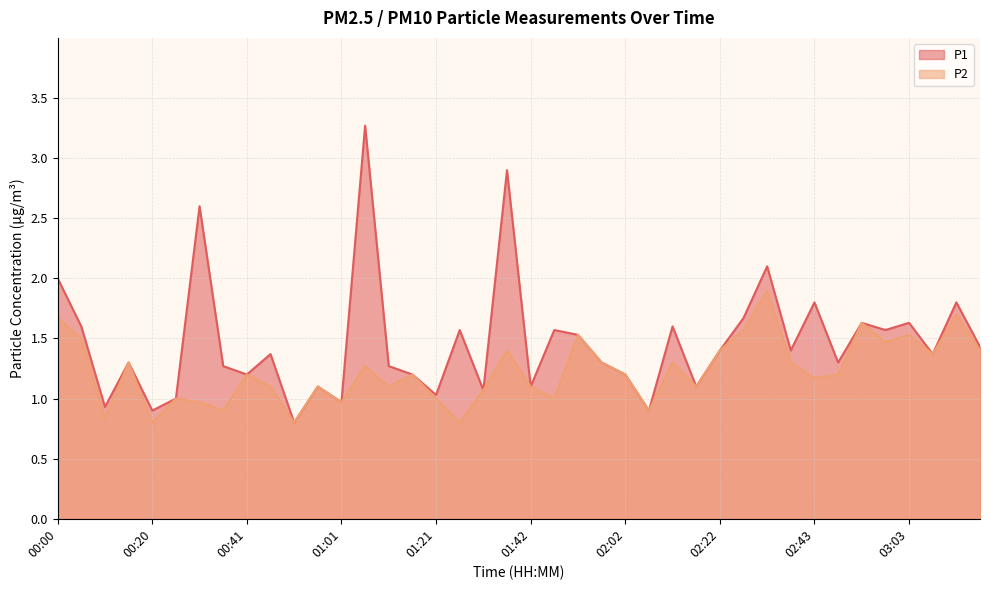

What are all the series names shown in the legend?

P1, P2